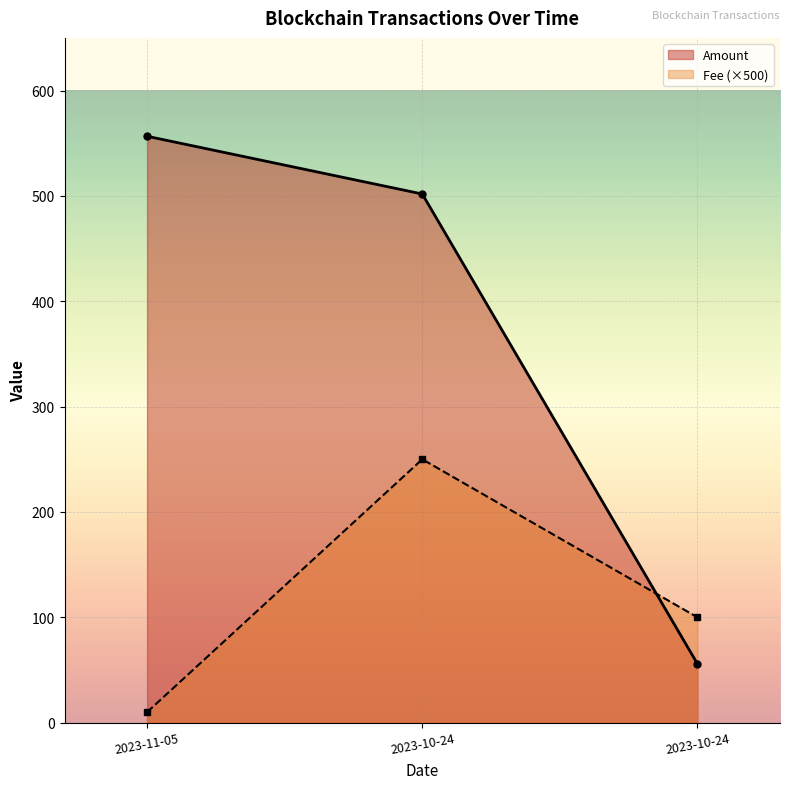

Between 2023-10-24 12:36:00 and 2023-10-24 10:06:00, which is larger?

2023-10-24 12:36:00